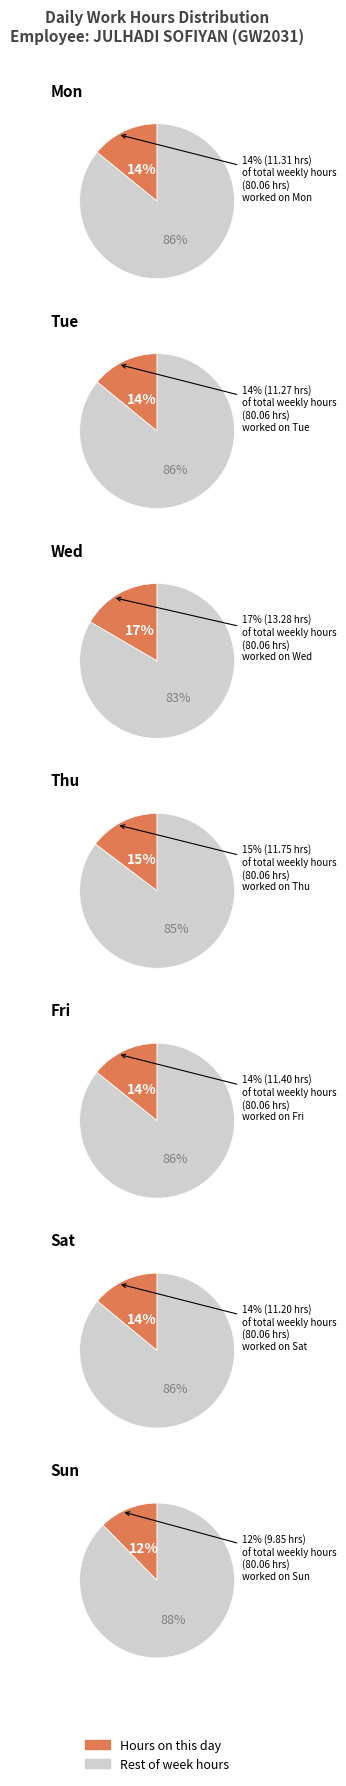

How many segments does this pie chart have?

7